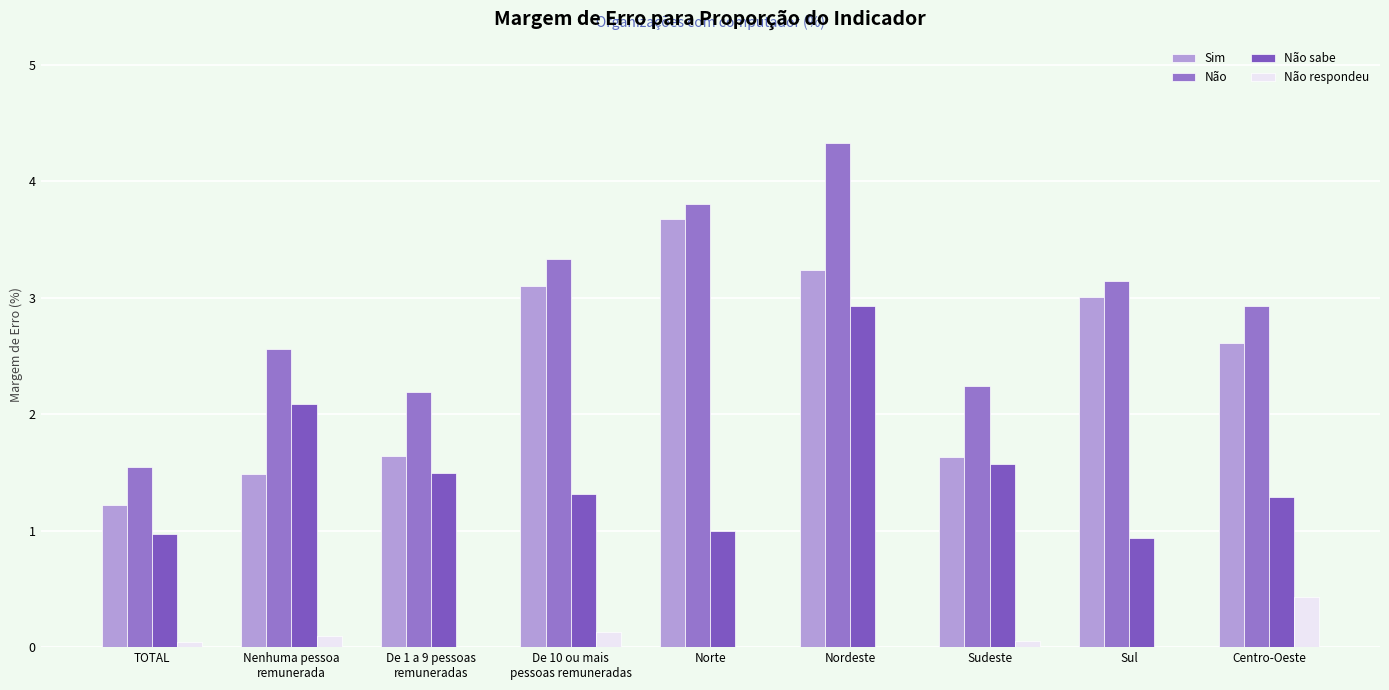

Where does the Sim series first go above 2?

De 10 ou mais
pessoas remuneradas